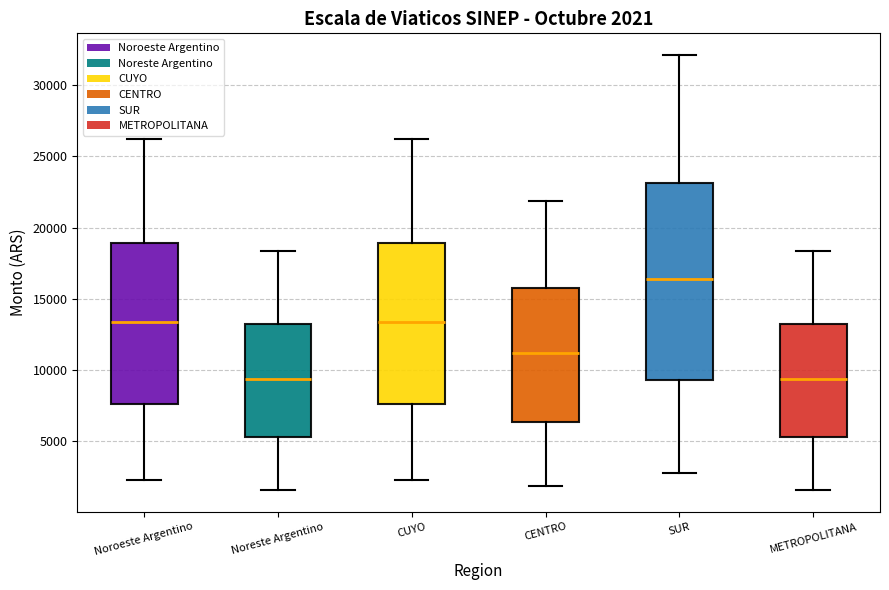

Which box is the tallest, from its lower edge to its upper edge?

SUR